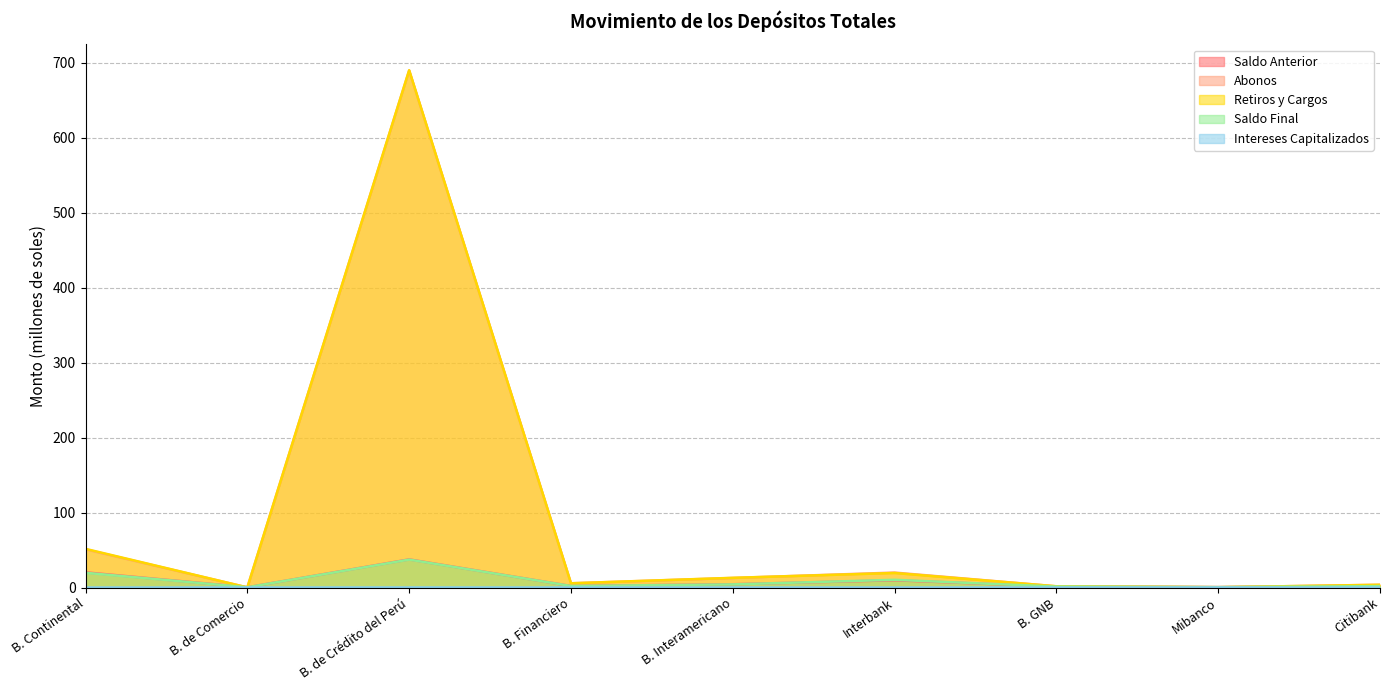

Reading left to right, transcribe all the data shown in this chart.

Saldo Anterior: B. Continental=20.2	B. de Comercio=0.3	B. de Crédito del Perú=37.5	B. Financiero=2.0	B. Interamericano=4.4	Interbank=9.7	B. GNB=1.2	Mibanco=0.5	Citibank=1.8
Abonos: B. Continental=50.9	B. de Comercio=0.1	B. de Crédito del Perú=690.0	B. Financiero=5.6	B. Interamericano=12.7	Interbank=19.9	B. GNB=1.6	Mibanco=0.3	Citibank=3.6
Retiros y Cargos: B. Continental=51.5	B. de Comercio=0.1	B. de Crédito del Perú=690.3	B. Financiero=5.6	B. Interamericano=12.9	Interbank=19.3	B. GNB=1.6	Mibanco=0.4	Citibank=3.6
Saldo Final: B. Continental=19.6	B. de Comercio=0.3	B. de Crédito del Perú=37.2	B. Financiero=2.0	B. Interamericano=4.2	Interbank=10.3	B. GNB=1.2	Mibanco=0.5	Citibank=1.8
Intereses Capitalizados: B. Continental=0.0	B. de Comercio=0.0	B. de Crédito del Perú=0.1	B. Financiero=0.0	B. Interamericano=0.0	Interbank=0.0	B. GNB=0.0	Mibanco=0.0	Citibank=0.0